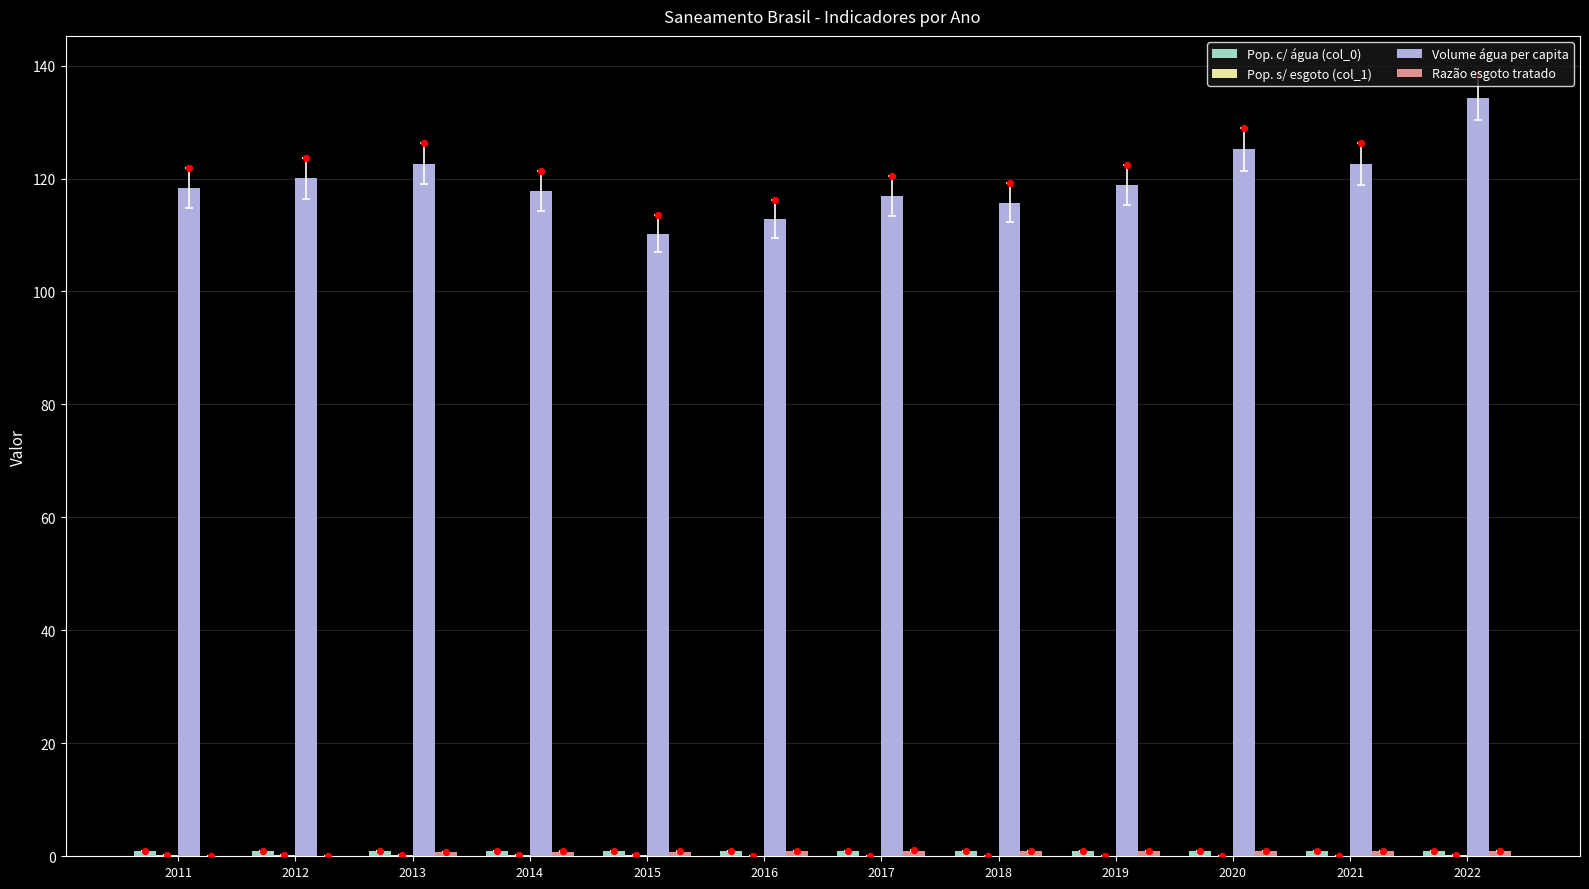

What is the total value across all series at 2014?

119.6